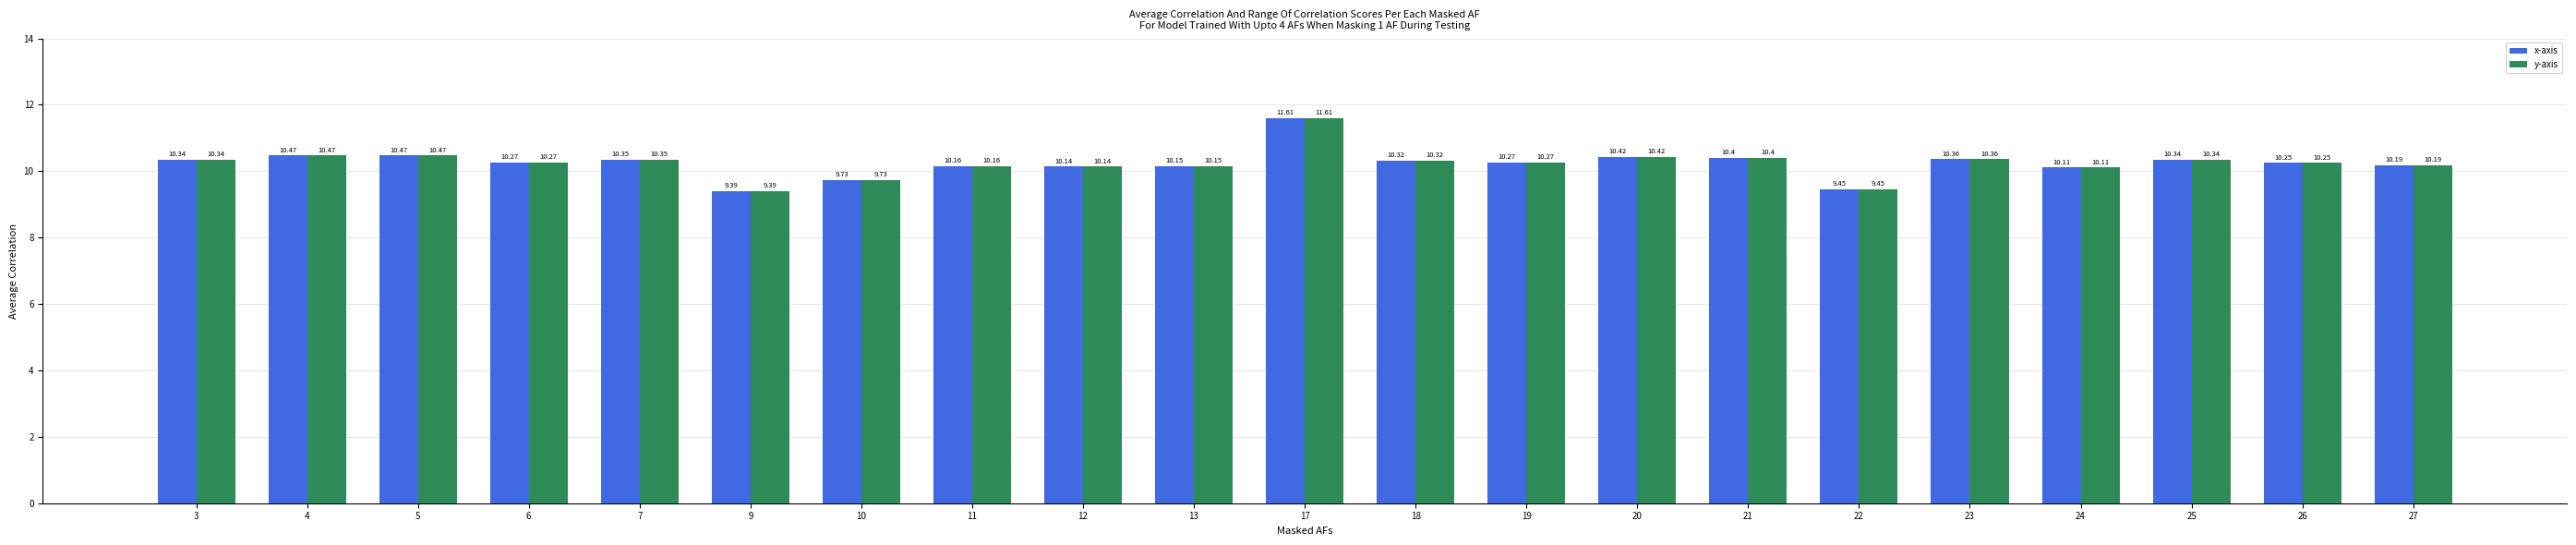

What is the value of the x-axis bar at the 7th from the left?

9.7